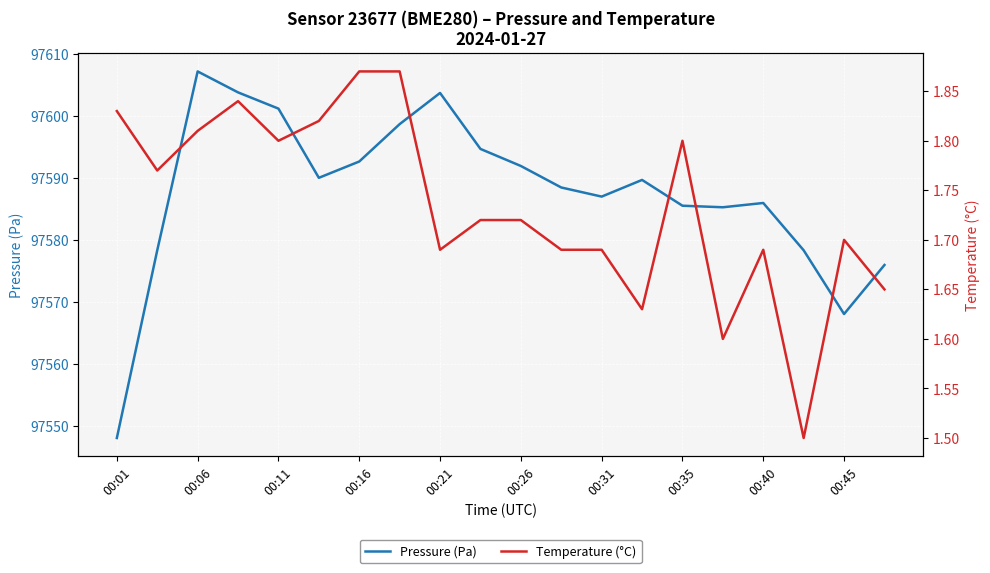

What is the lowest value of the Pressure (Pa) series?

97548.1